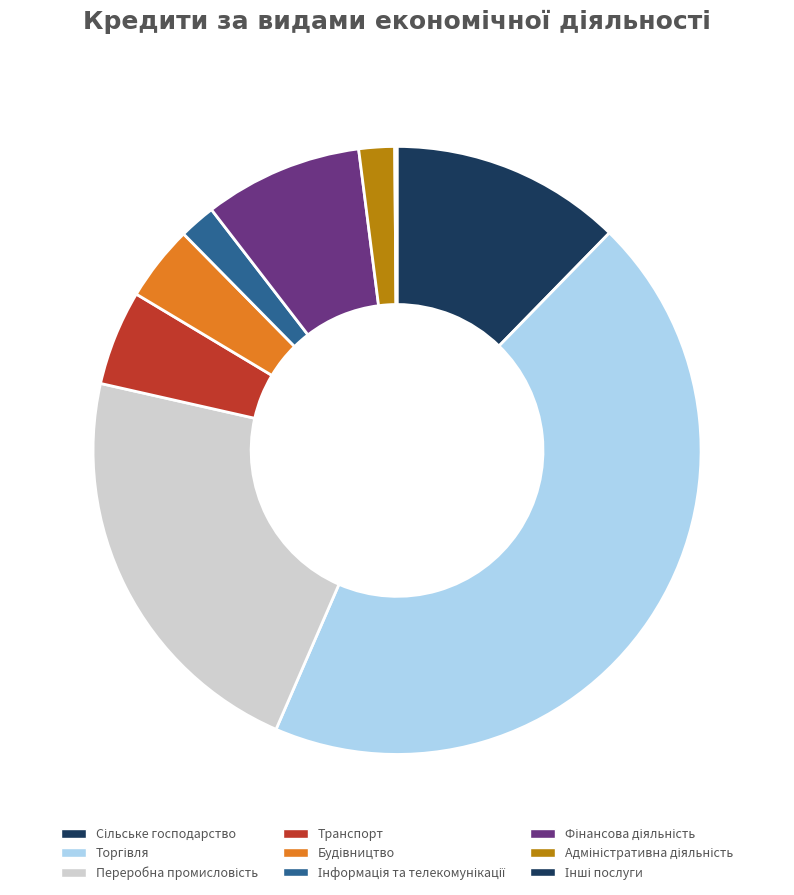

What is the largest slice in the pie chart?

Торгівля